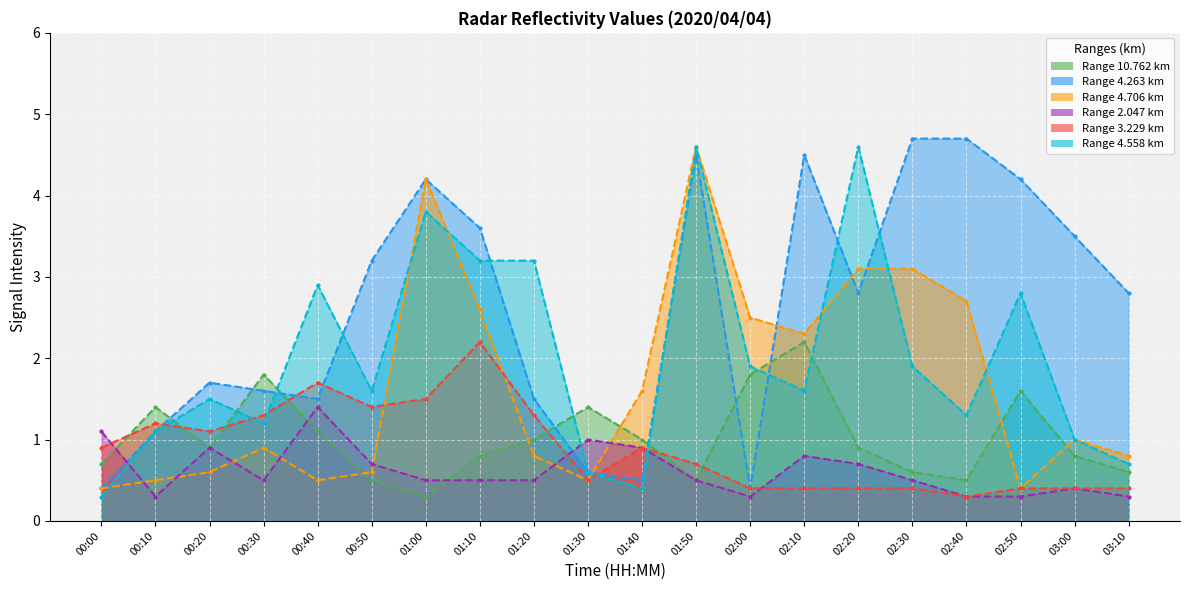

How many data points in 4.263 are less than 2?

9